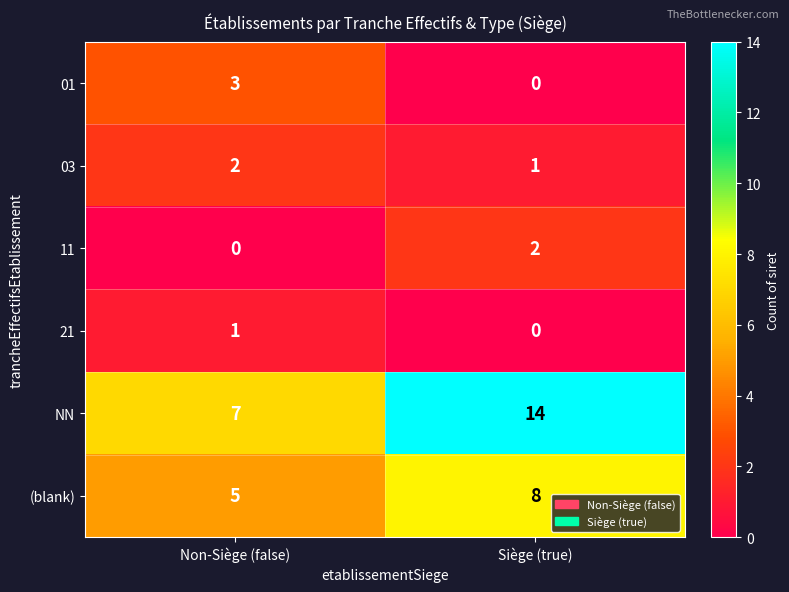

Count the number of data series in this chart.

6